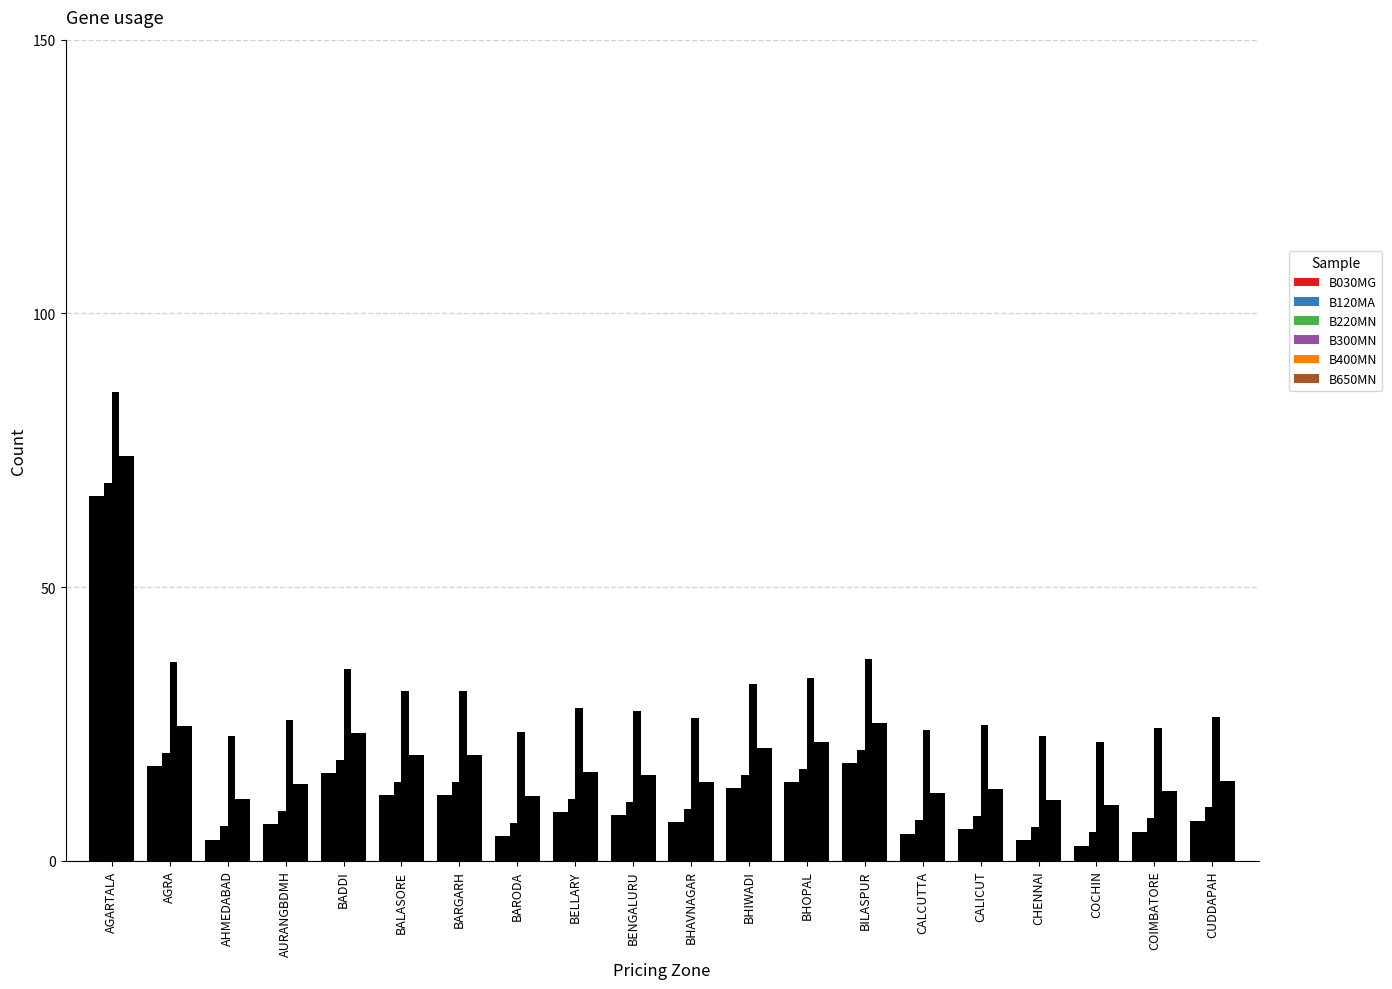

At which label does B300MN first exceed 27?

AGARTALA